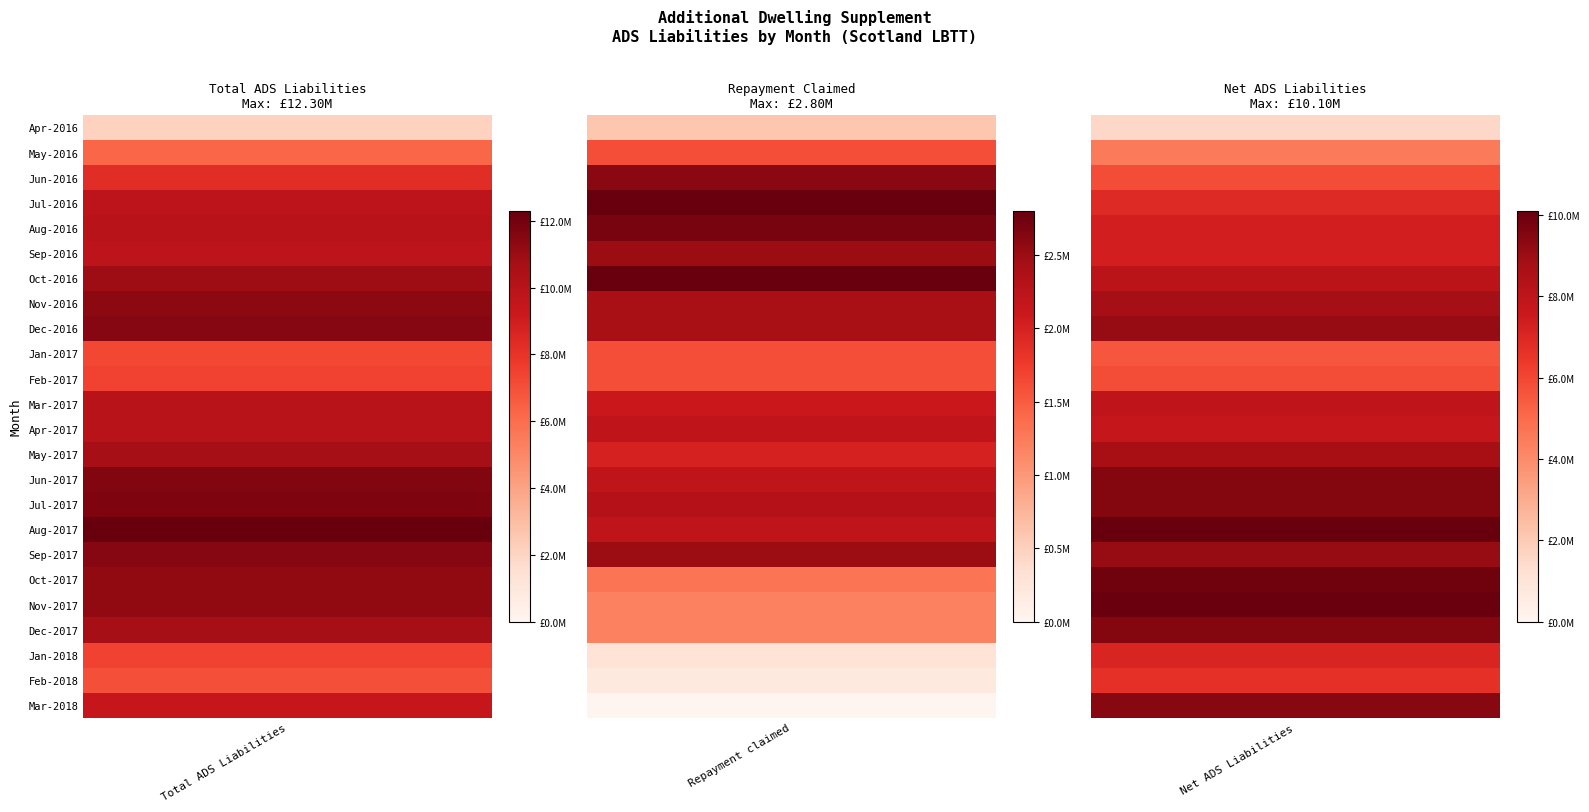

Is the value of Aug-2016 at 1 greater than the value of Oct-2016 at 2?

No